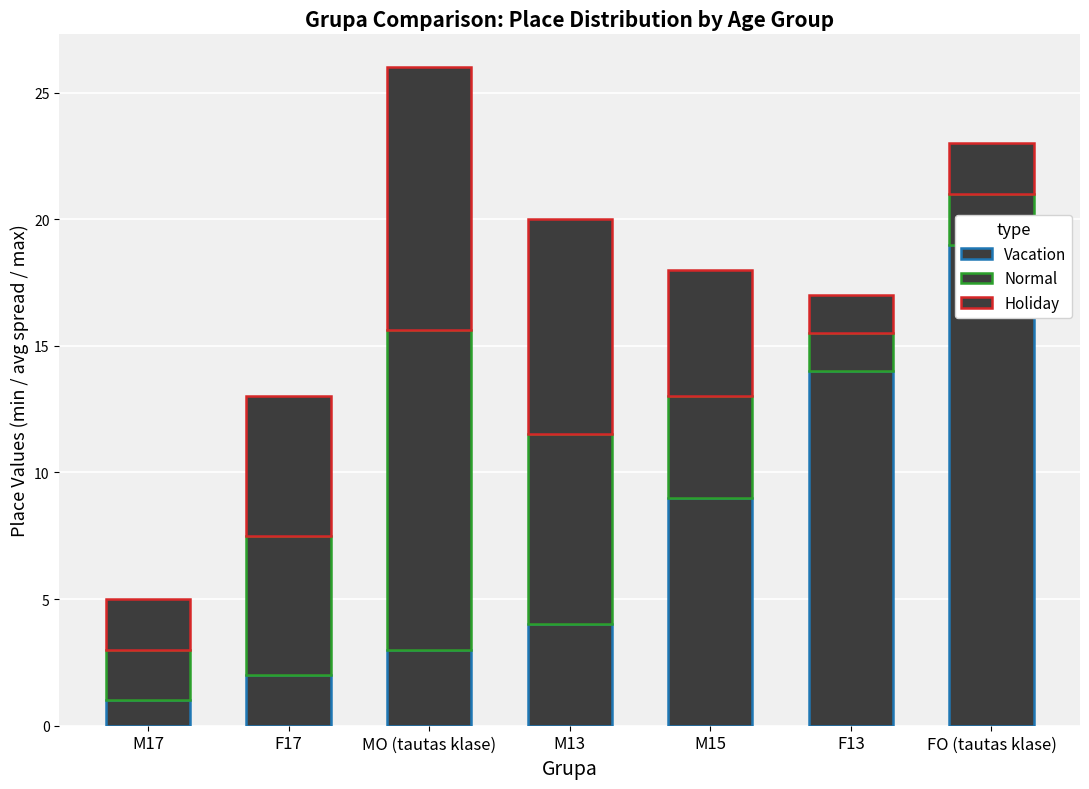

Rank the series by their maximum value, from lowest to highest.

Holiday, Normal, Vacation